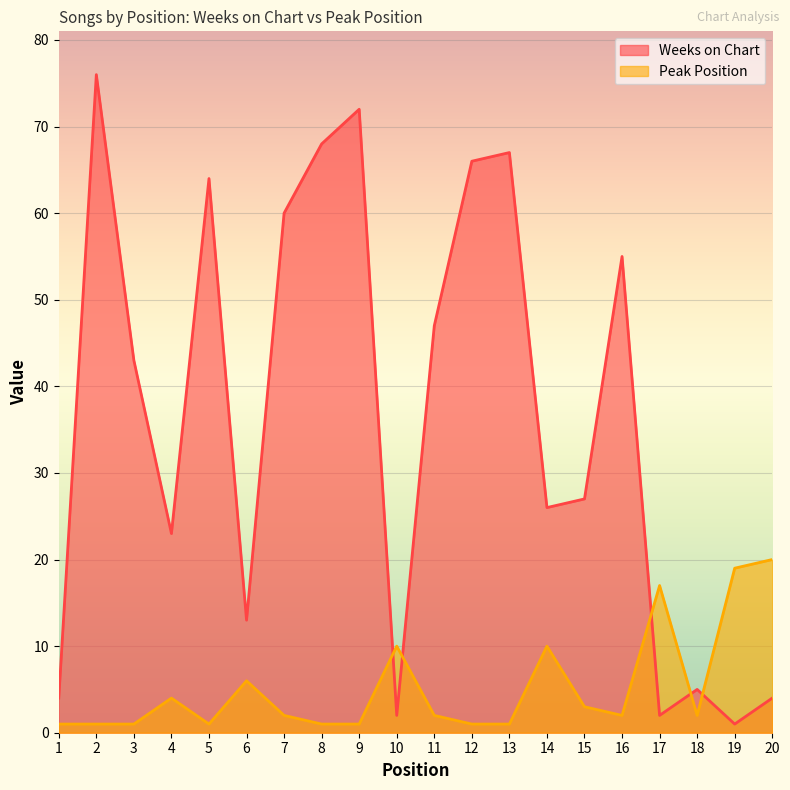

Reading right to left, extract all data points from this chart.

Weeks on Chart: 20=4	19=1	18=5	17=2	16=55	15=27	14=26	13=67	12=66	11=47	10=2	9=72	8=68	7=60	6=13	5=64	4=23	3=43	2=76	1=4
Peak Position: 20=20	19=19	18=2	17=17	16=2	15=3	14=10	13=1	12=1	11=2	10=10	9=1	8=1	7=2	6=6	5=1	4=4	3=1	2=1	1=1